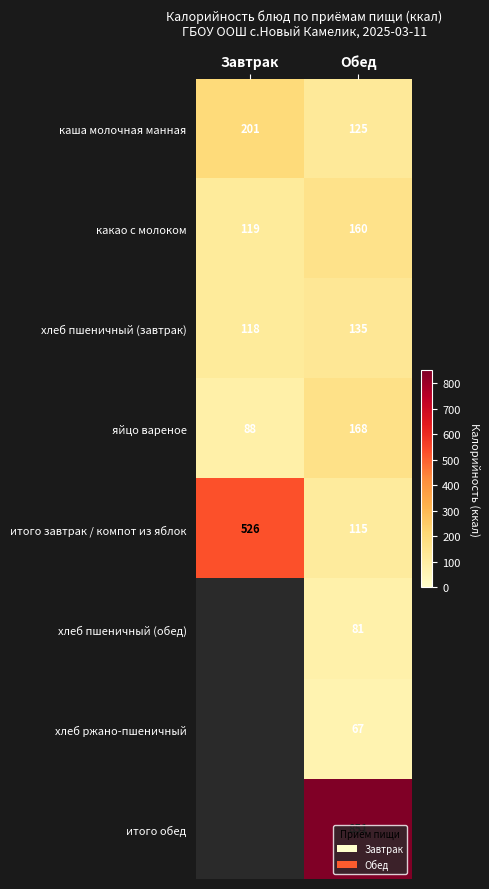

True or false: какао с молоком has a value of 119 at Завтрак.

True